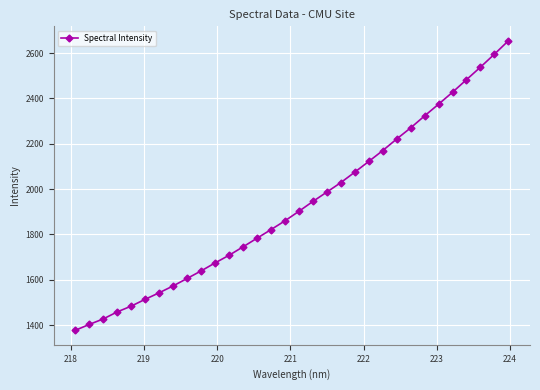

What is the smallest value displayed?

1376.8